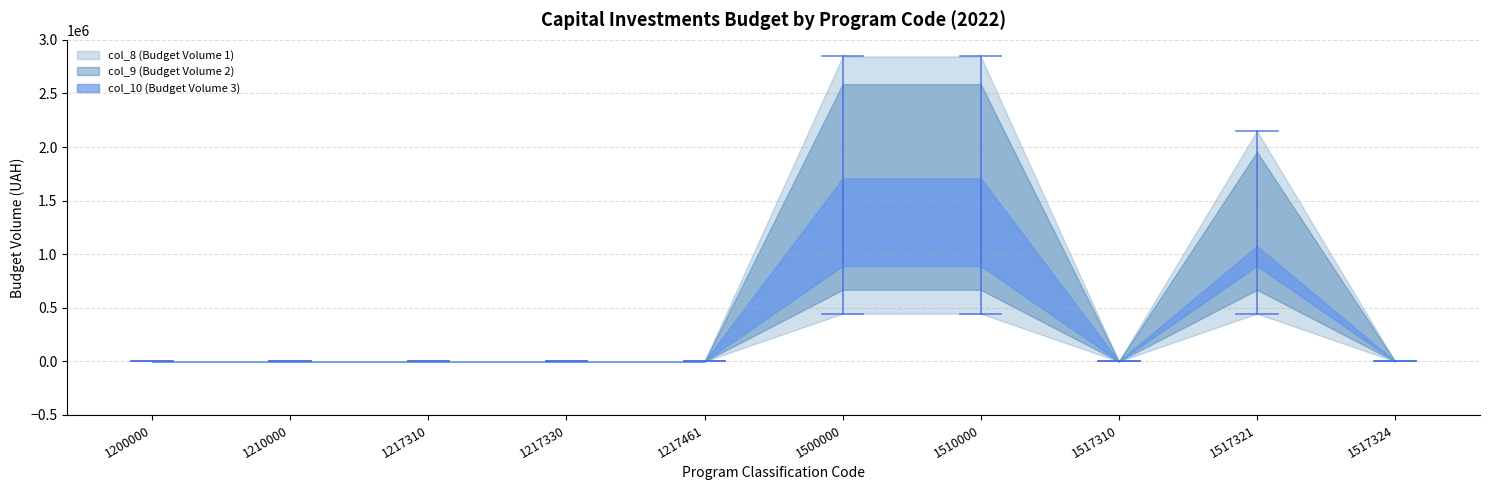

Where does the col_10 (Budget Volume 3) series first go above 0?

1500000